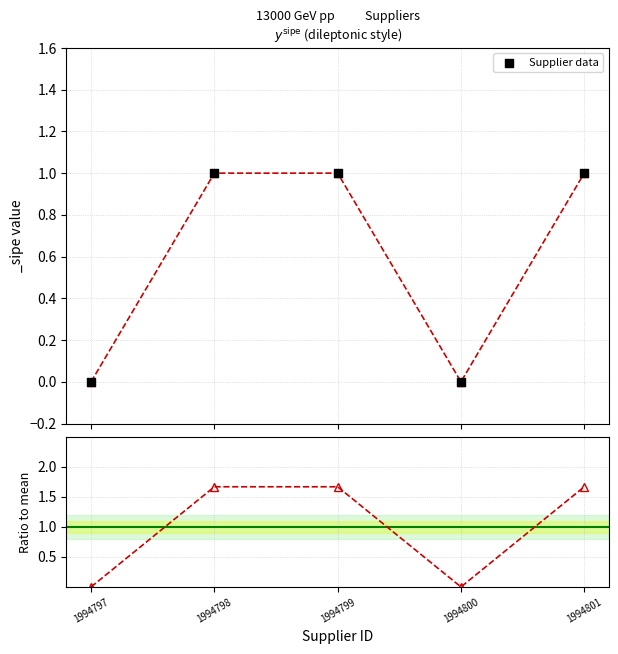

Is the value of Supplier data at 1994801 greater than the value of Ratio to mean at 1994801?

No